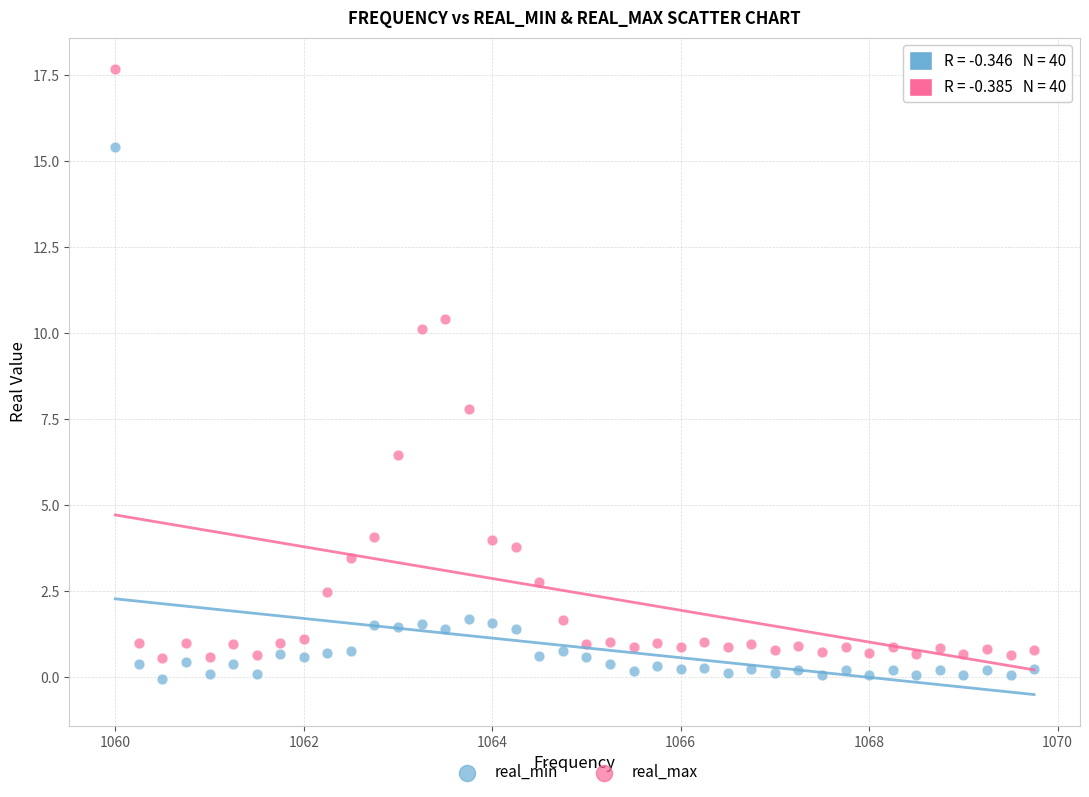

Across all data points, what is the range of Y values (max minus min)?

17.7